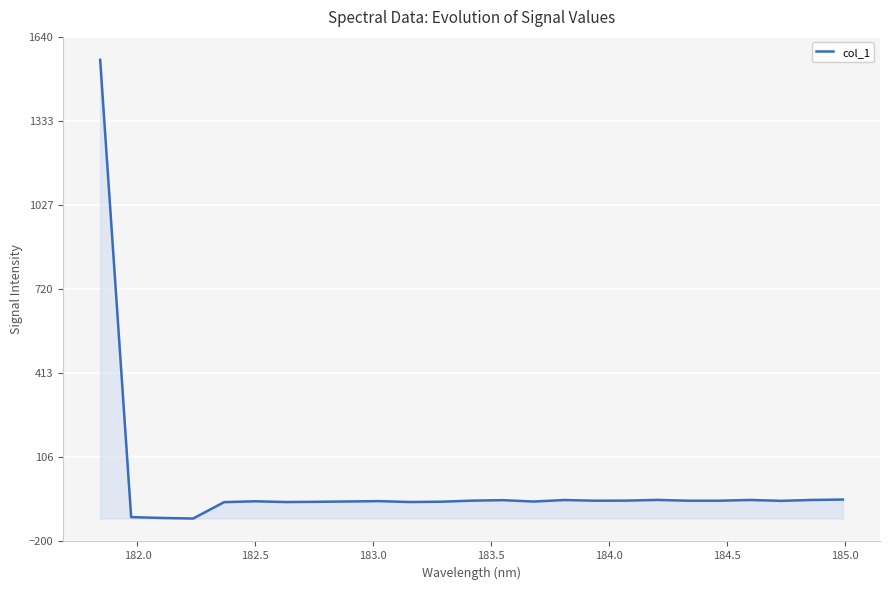

What is the minimum value shown in the chart?

-116.7